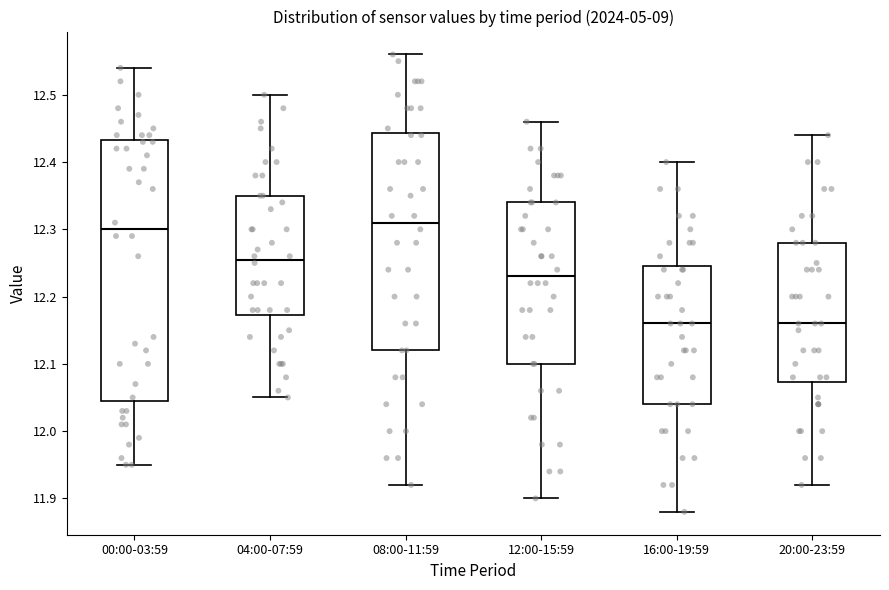

Which box is the tallest, from its lower edge to its upper edge?

00:00-03:59